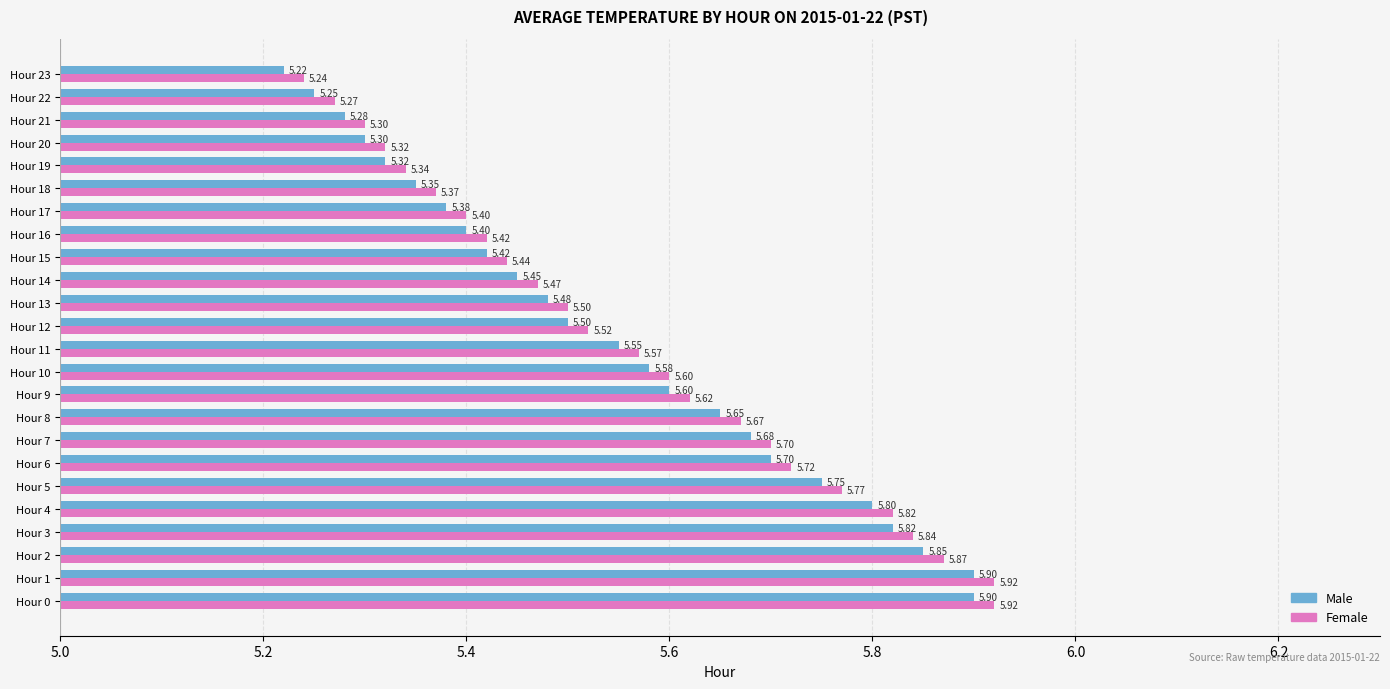

At how many categories does at least one series exceed 5?

24